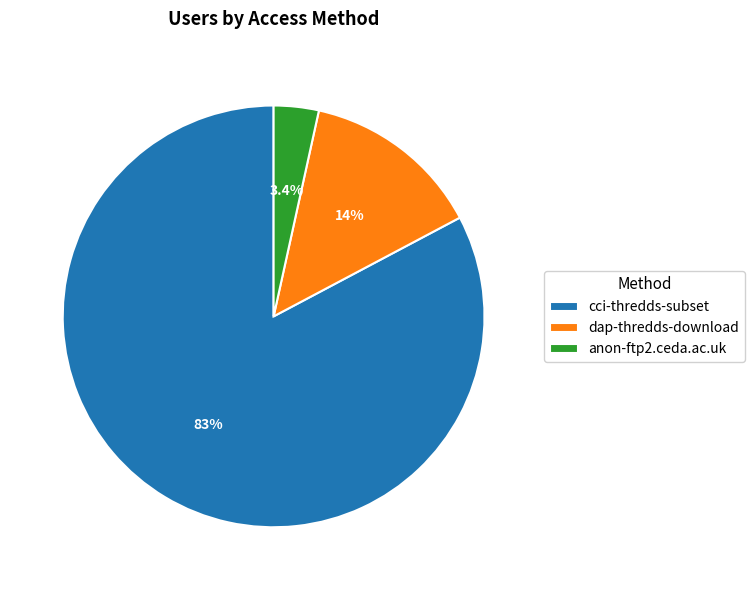

To the nearest percent, what percentage of the pie is cci-thredds-subset?

83%